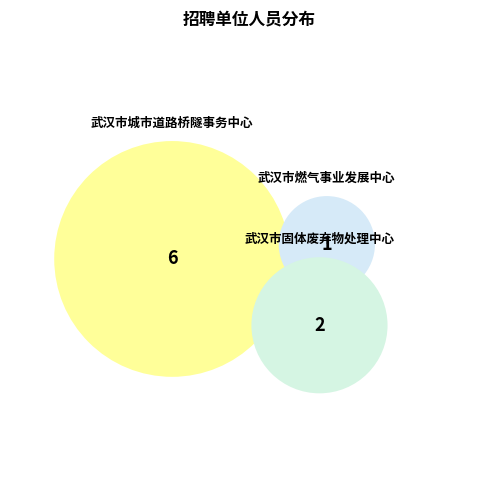

How many slices are in this pie chart?

3